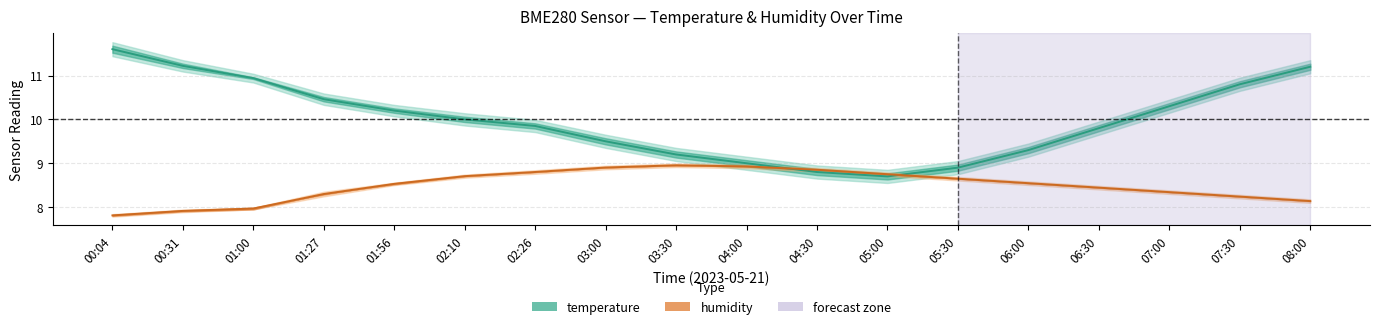

Reading left to right, transcribe all the data shown in this chart.

temperature: 11.6	11.2	10.9	10.5	10.2	10.0	9.8	9.5	9.2	9.0	8.8	8.7	8.9	9.3	9.8	10.3	10.8	11.2
humidity: 7.8	7.9	8.0	8.3	8.5	8.7	8.8	8.9	9.0	8.9	8.9	8.7	8.6	8.5	8.4	8.3	8.2	8.1